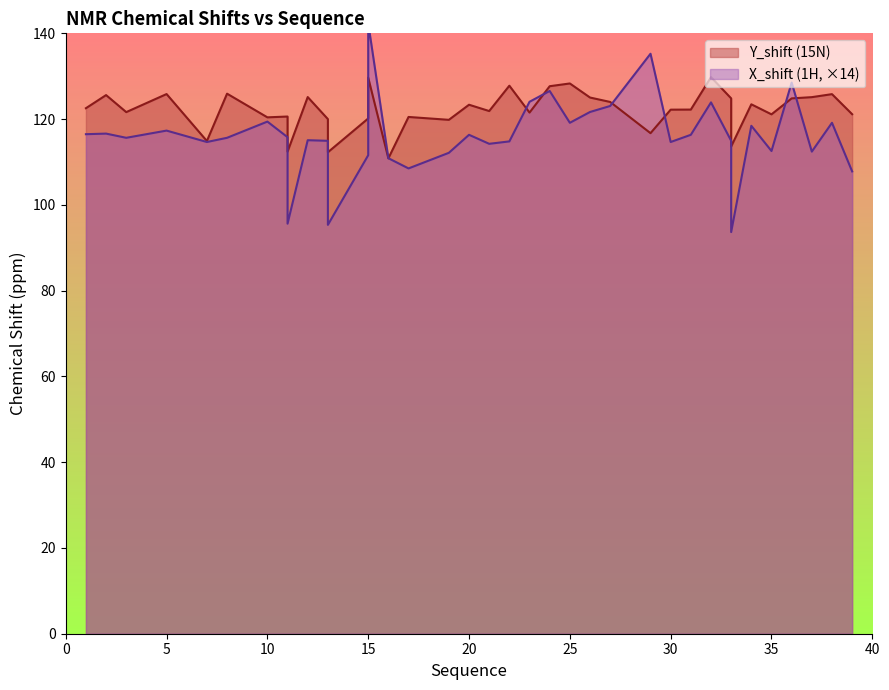

Does the chart display data point markers on the line(s)?

No